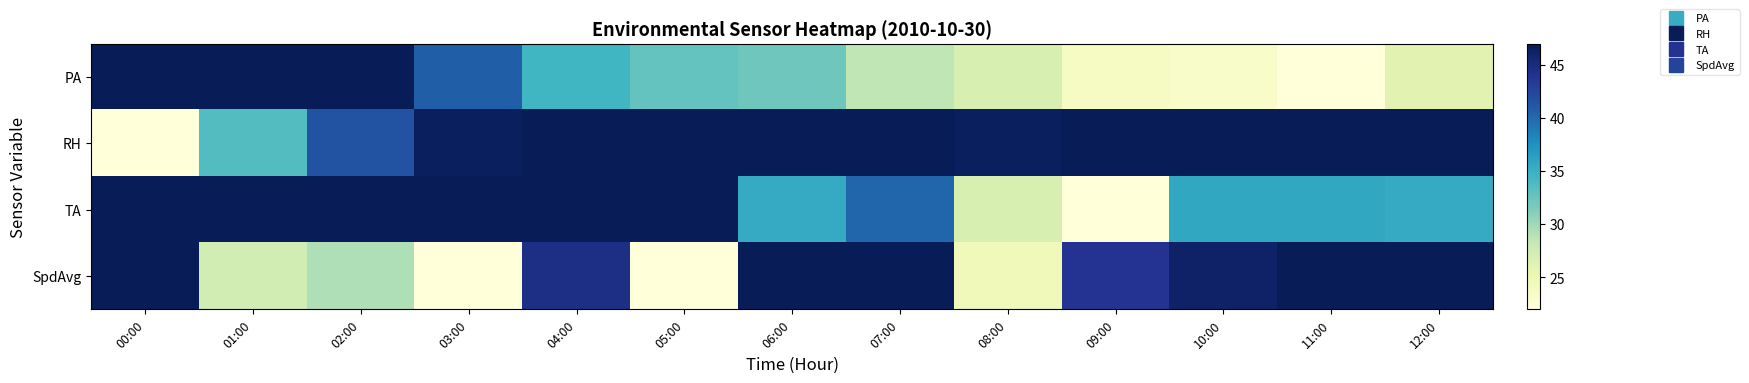

Reading right to left, transcribe all the data shown in this chart.

PA: 12:00=26.1	11:00=22.0	10:00=23.2	09:00=23.7	08:00=26.8	07:00=28.6	06:00=32.2	05:00=32.7	04:00=34.5	03:00=40.7	02:00=47.6	01:00=54.6	00:00=67.0
RH: 12:00=67.0	11:00=59.0	10:00=63.4	09:00=48.9	08:00=46.7	07:00=50.3	06:00=49.6	05:00=59.0	04:00=53.9	03:00=46.7	02:00=41.6	01:00=33.6	00:00=22.0
TA: 12:00=35.4	11:00=35.7	10:00=35.7	09:00=22.0	08:00=26.8	07:00=40.2	06:00=35.4	05:00=58.1	04:00=49.1	03:00=53.6	02:00=53.9	01:00=58.4	00:00=67.0
SpdAvg: 12:00=60.3	11:00=58.0	10:00=46.2	09:00=43.9	08:00=24.5	07:00=51.6	06:00=57.1	05:00=22.0	04:00=44.6	03:00=22.0	02:00=29.2	01:00=27.4	00:00=67.0